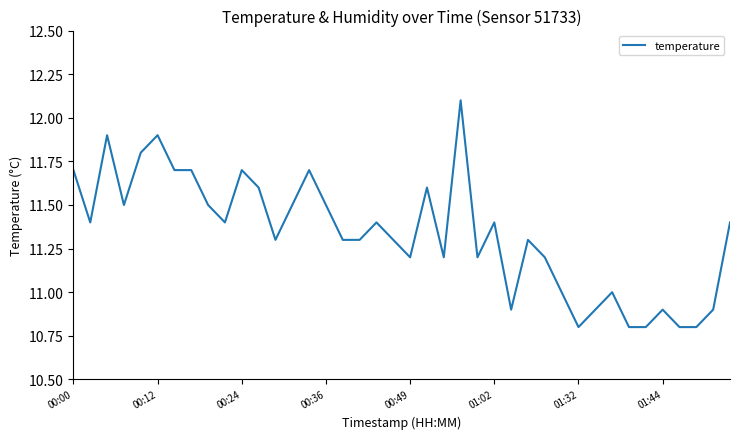

What is the difference between the maximum and minimum values?

1.3